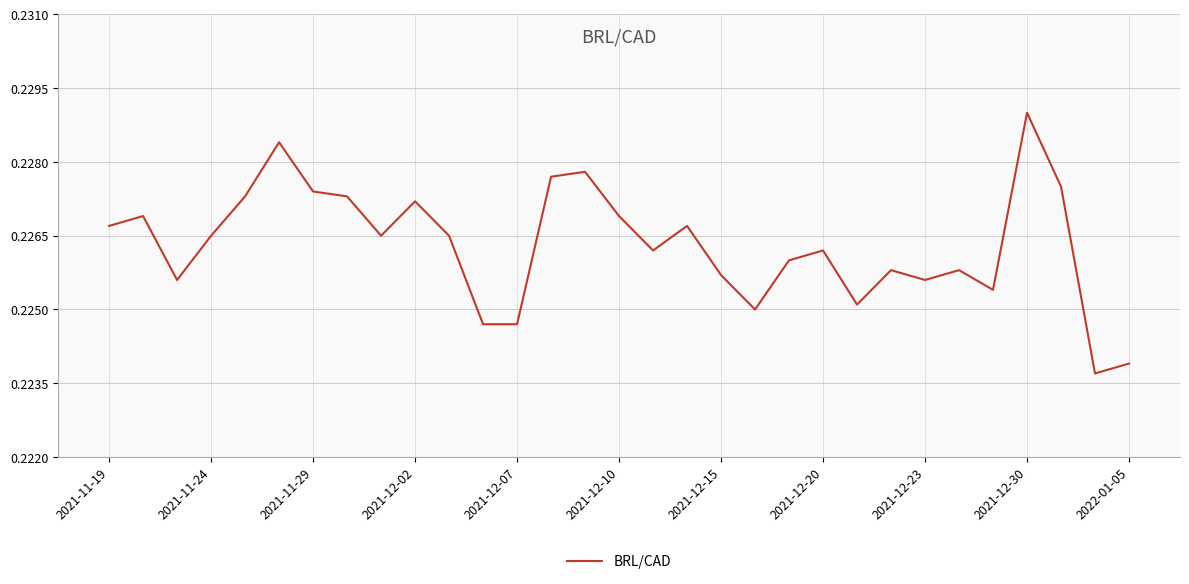

Is this an area chart (filled region under the line)?

No